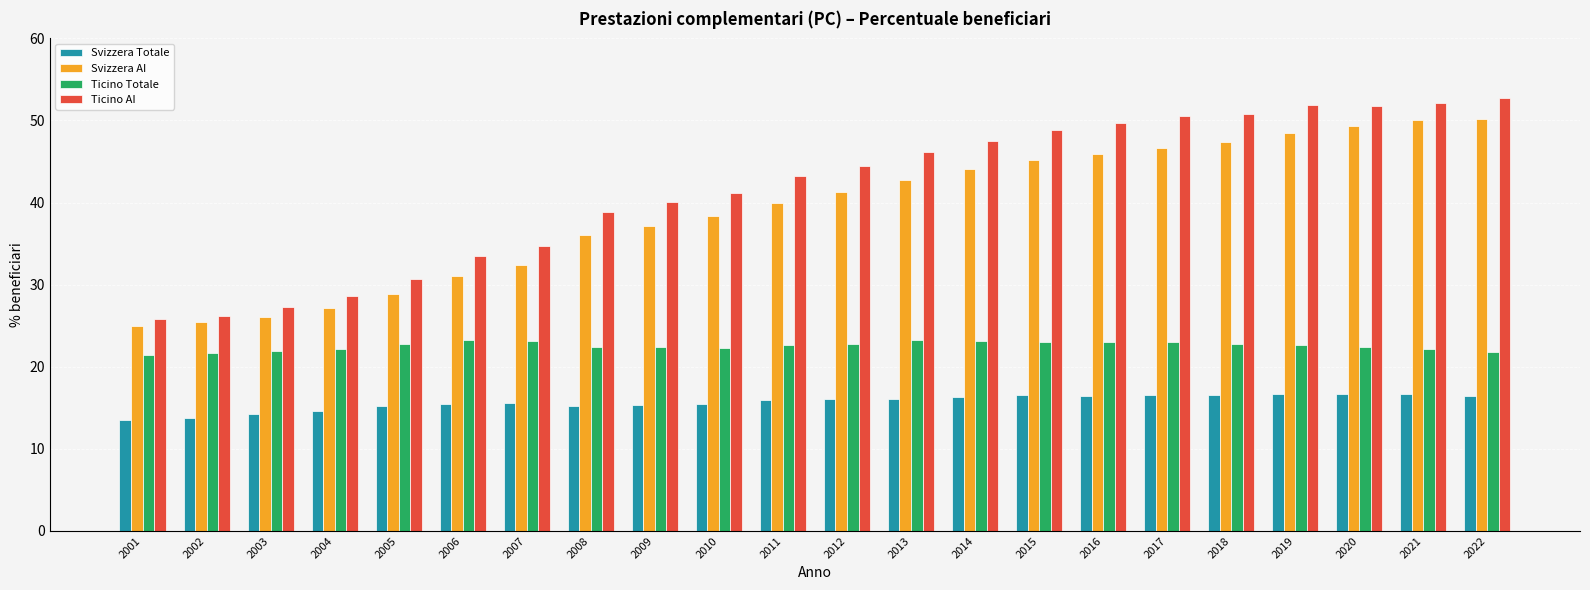

What is the sum of all Ticino AI values?

916.9